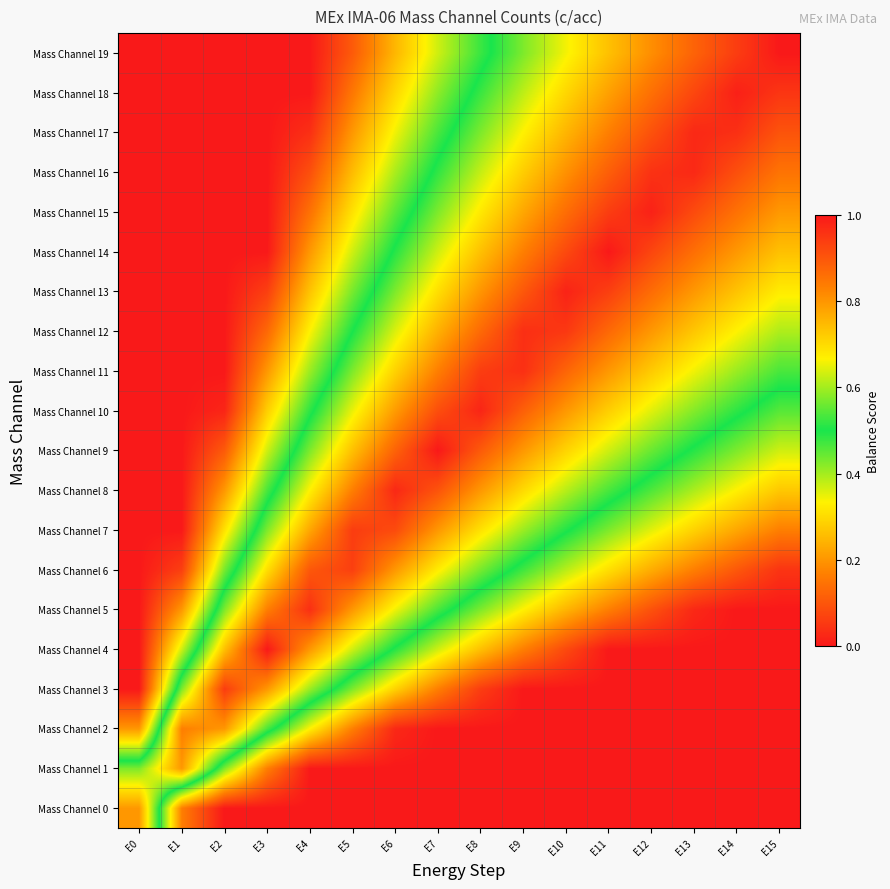

What is the spread (max minus min) of values at E12?

1.0